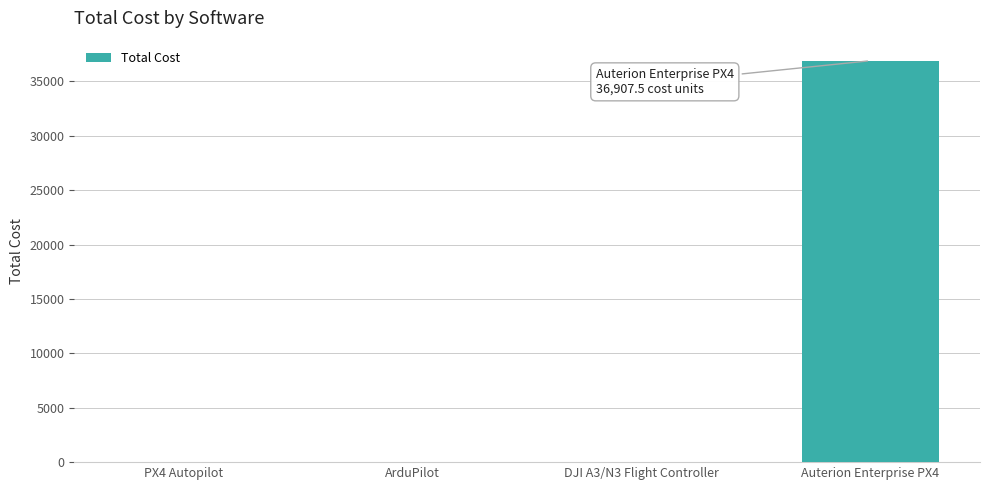

Does the chart contain stacked bars?

No